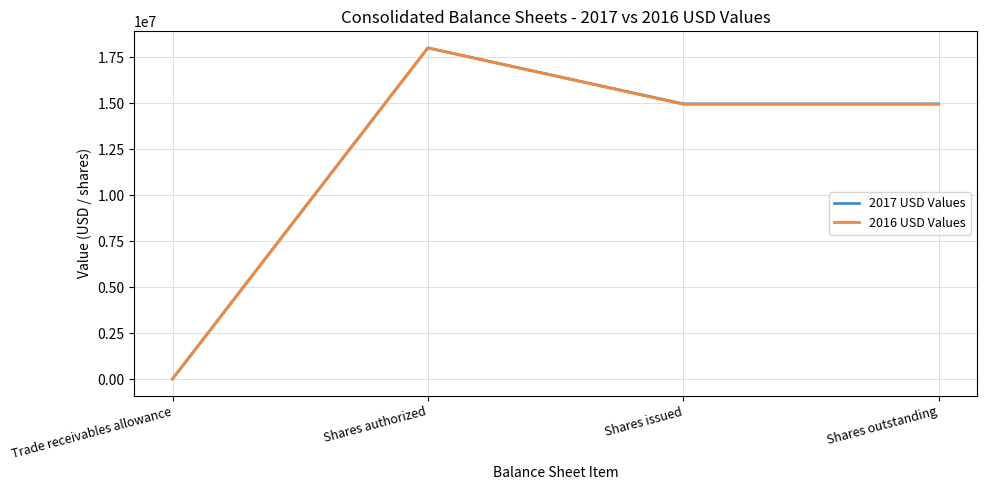

True or false: 2017 USD Values has more than 2 interior local peaks.

False